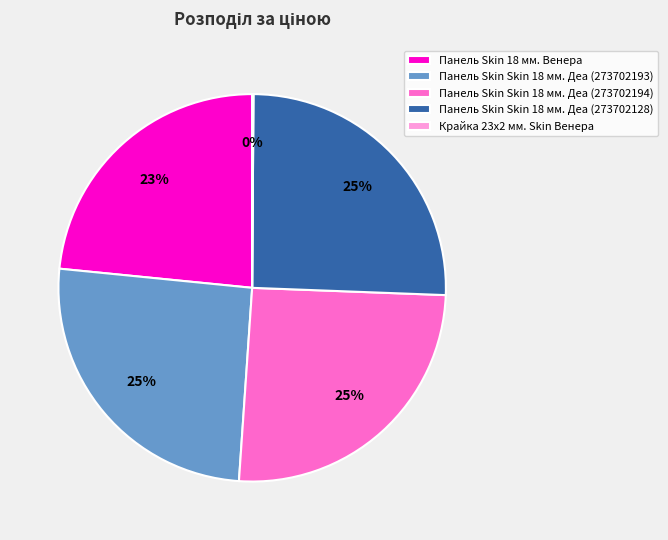

To the nearest percent, what percentage of the pie is Панель Skin 18 мм. Венера?

23%